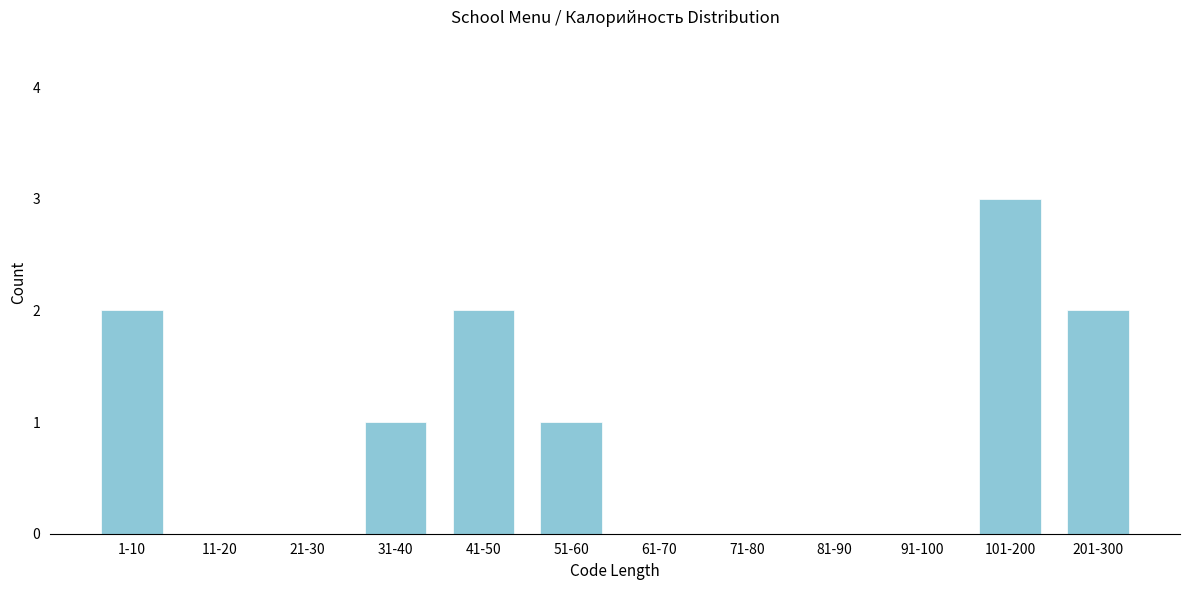

Reading left to right, extract all data points from this chart.

1-10=2	11-20=0	21-30=0	31-40=1	41-50=2	51-60=1	61-70=0	71-80=0	81-90=0	91-100=0	101-200=3	201-300=2